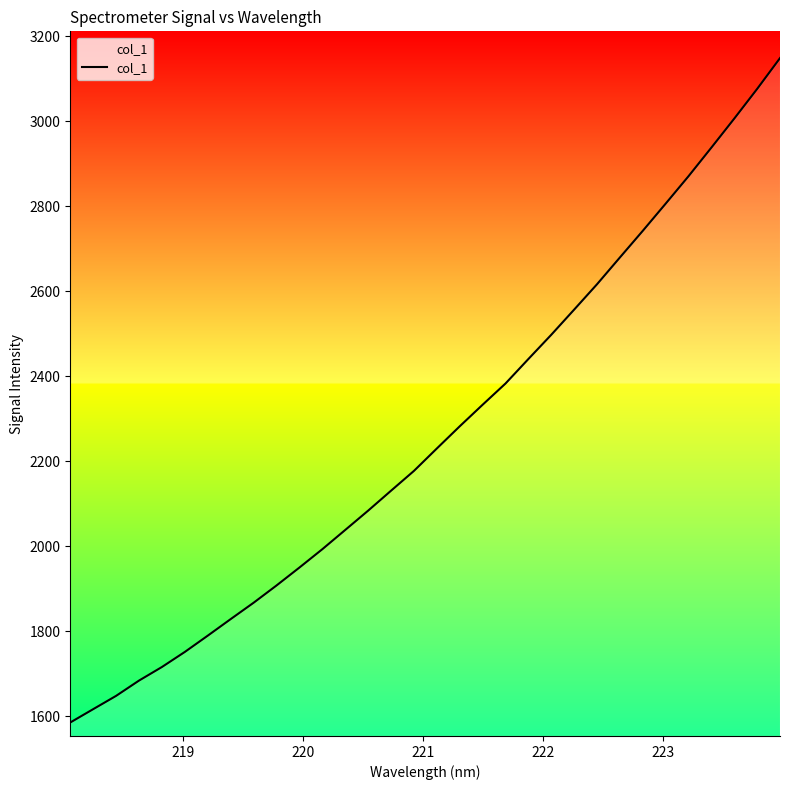

Is this an area chart (filled region under the line)?

No